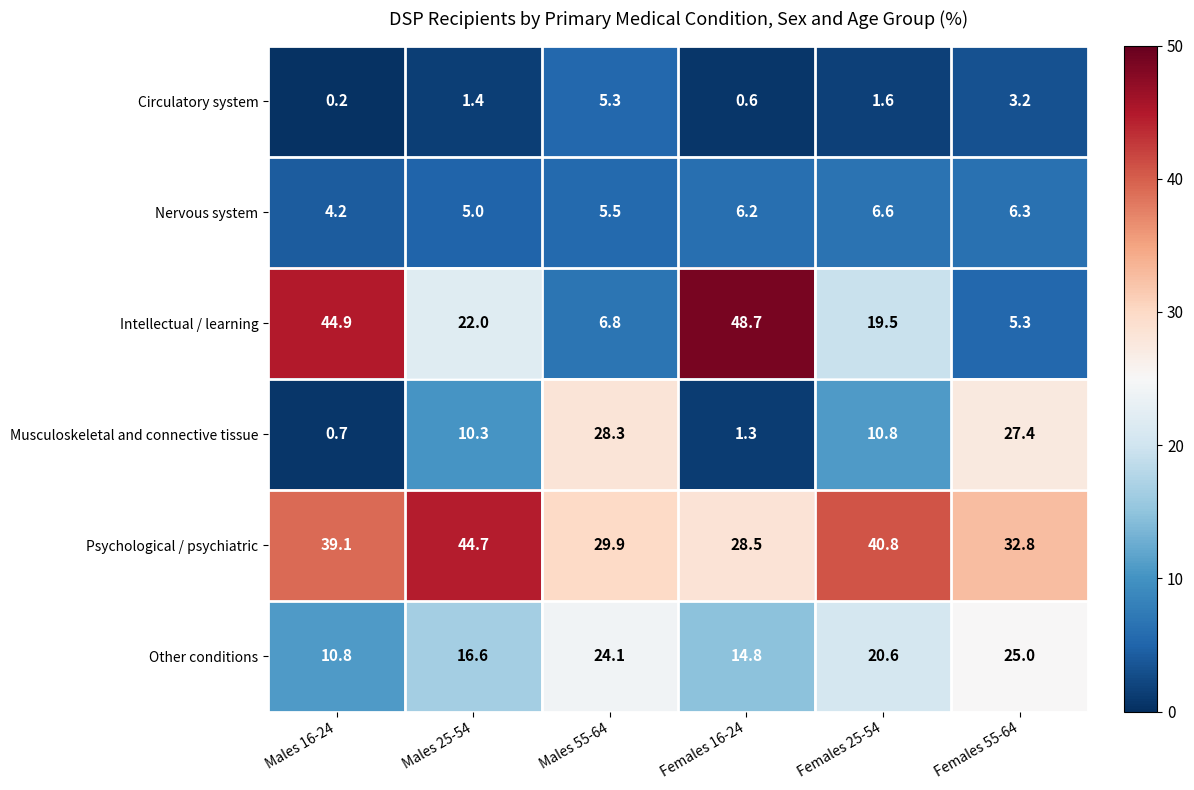

The value of Musculoskeletal and connective tissue at Females 25-54 is 10.8. True or false?

True